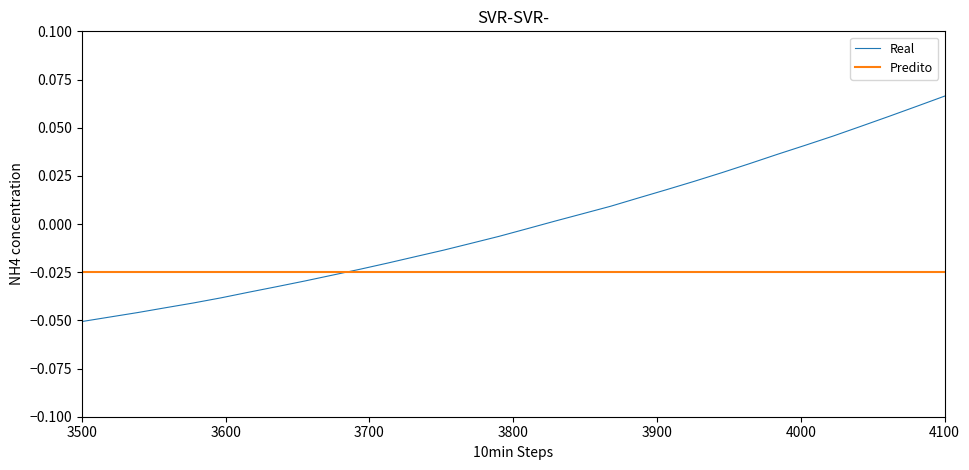

Rank the series by their maximum value, from highest to lowest.

Real, Predito